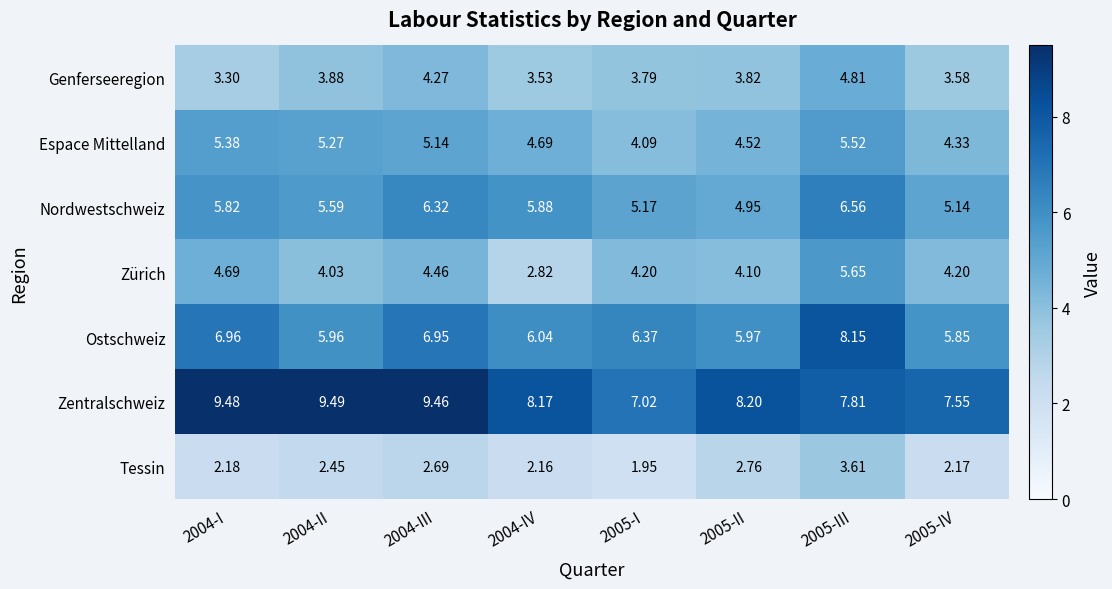

Between 2005-II and 2005-III, which series saw the biggest shift?

Ostschweiz